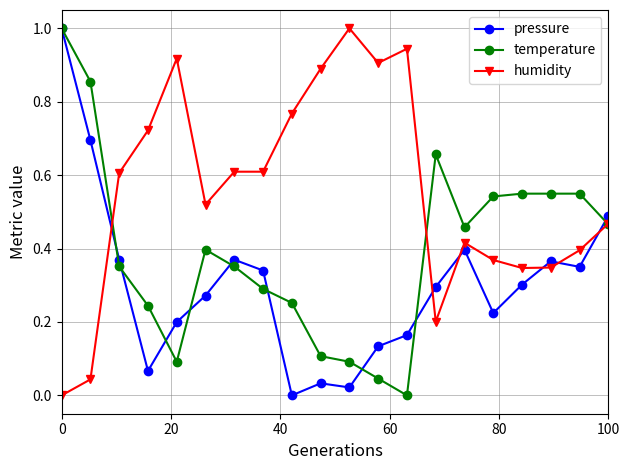

Rank the series by their average value, from highest to lowest.

humidity, temperature, pressure